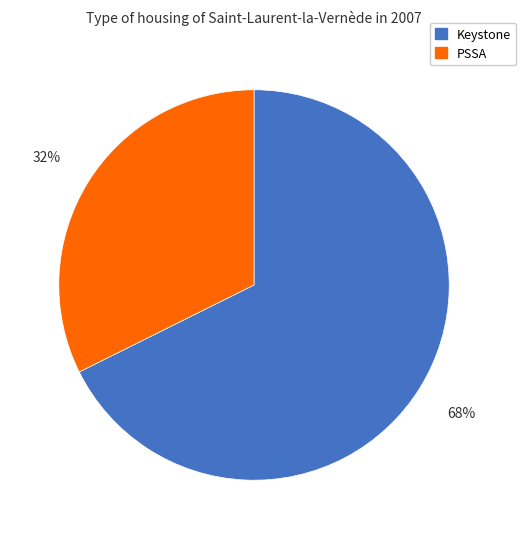

How many slices are in this pie chart?

2